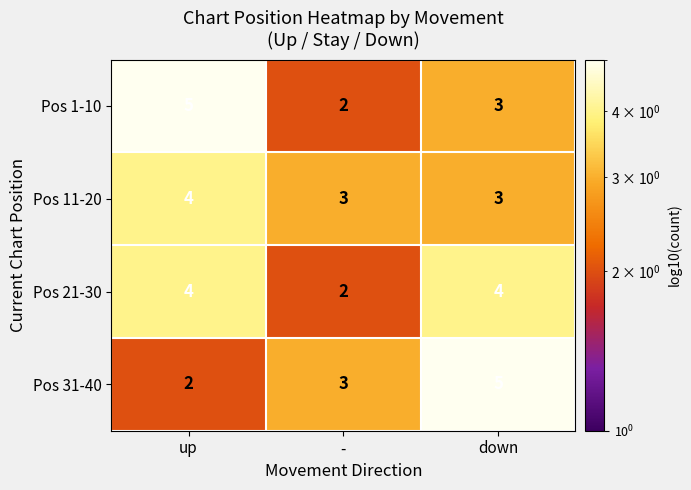

Is it true that Pos 1-10 equals 1 at down?

False